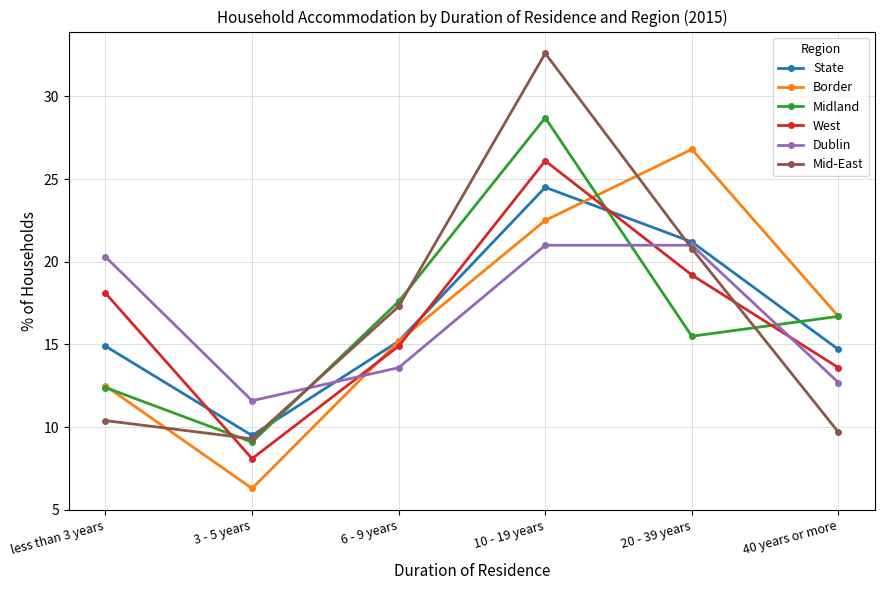

What is the label of the 2nd point from the right?

20 - 39 years